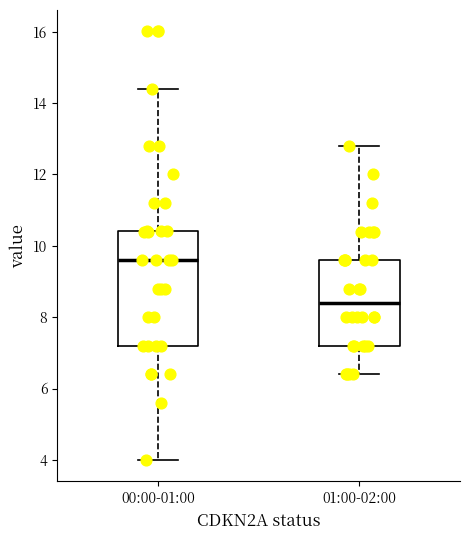

Reading left to right, transcribe this box plot: for each box, give where its median line is, the range the box spans, and where its two whiskers end, as read against the y-axis. The values are not printed on the chart, so give them approximately, as read against the axis.

00:00-01:00: median 9.6, box 7.2 to 10.4, whiskers 4.0 to 14.4
01:00-02:00: median 8.4, box 7.2 to 9.6, whiskers 6.4 to 12.8